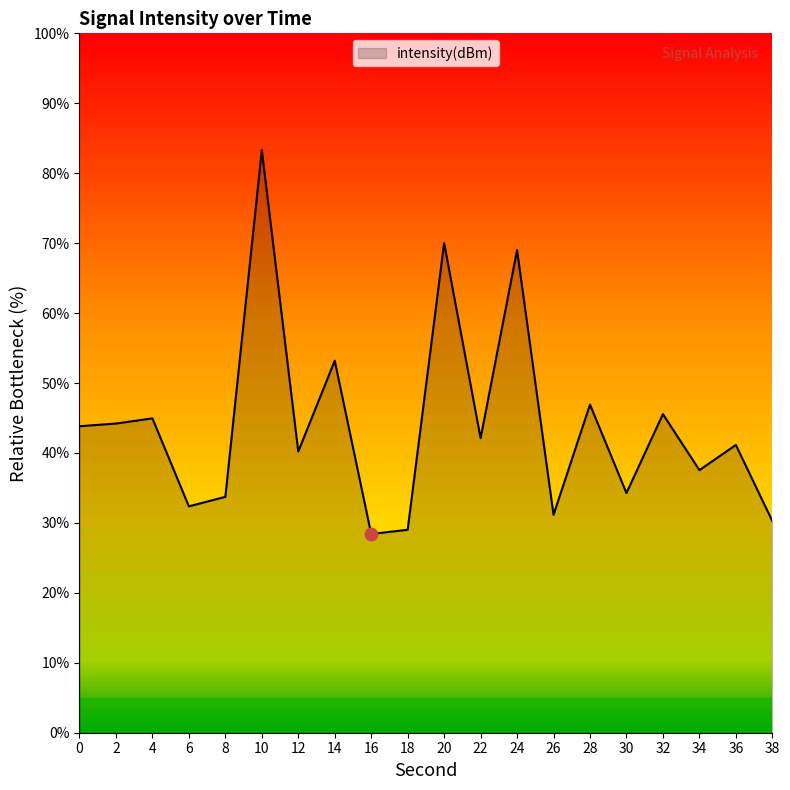

Which has a higher value, 6 or 26?

6